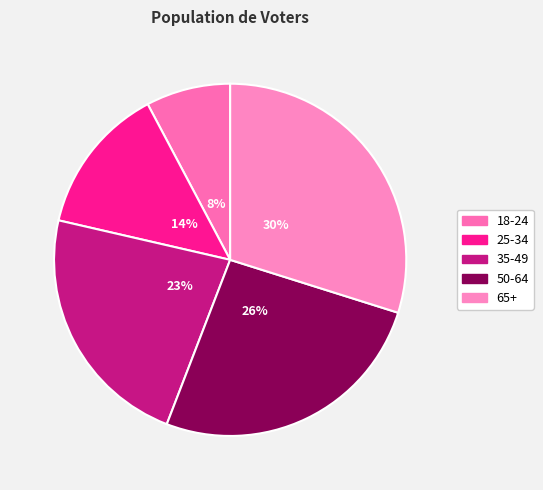

True or false: 25-34 accounts for 14% of the total.

True